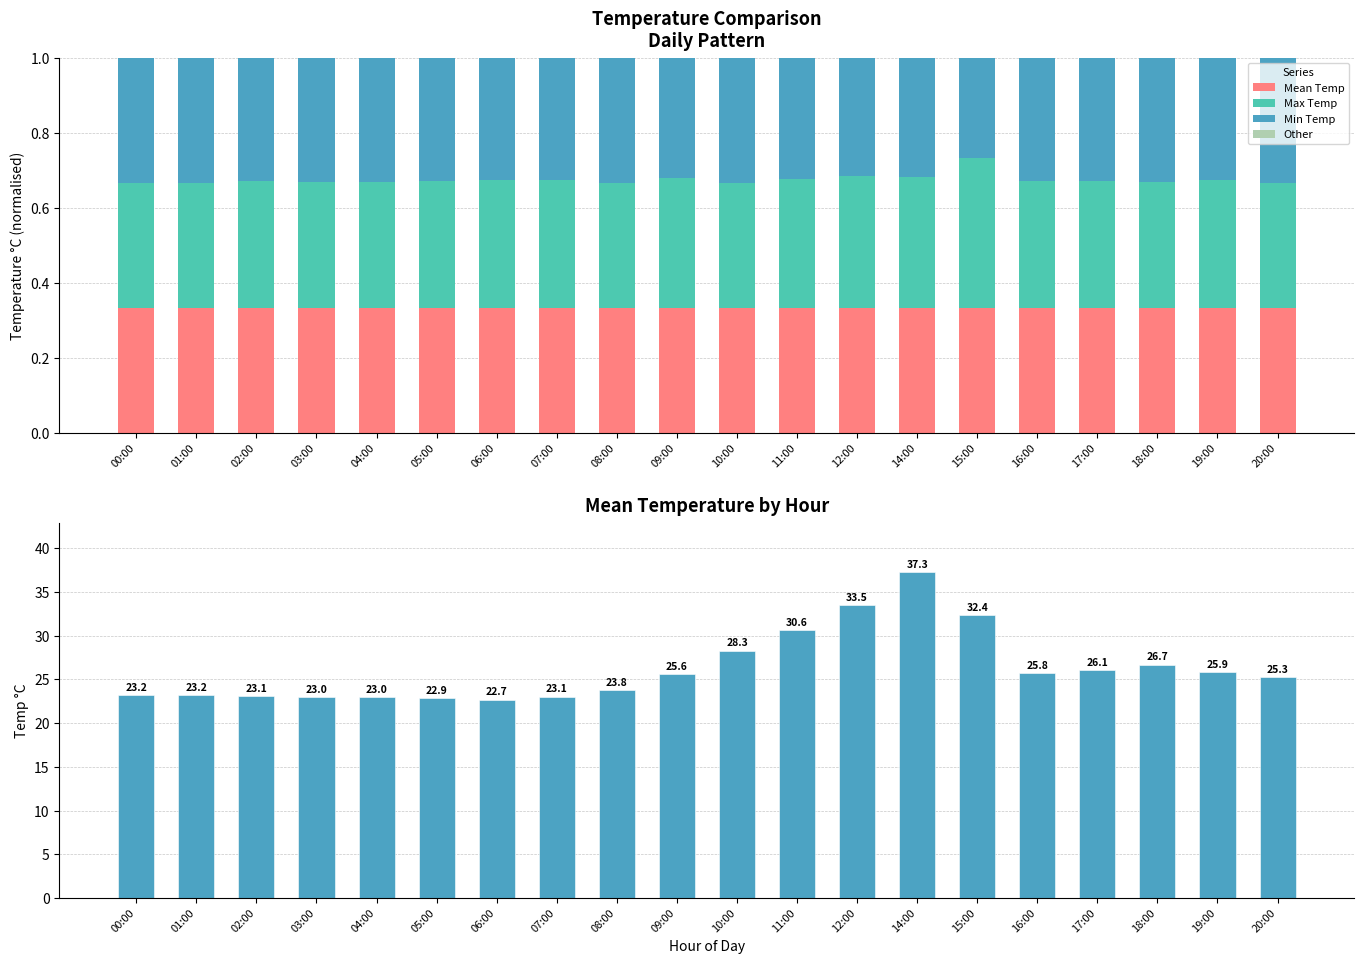

At 00:00, list the series in order from smallest to largest.

Other, Min Temp, Max Temp, Mean Temp